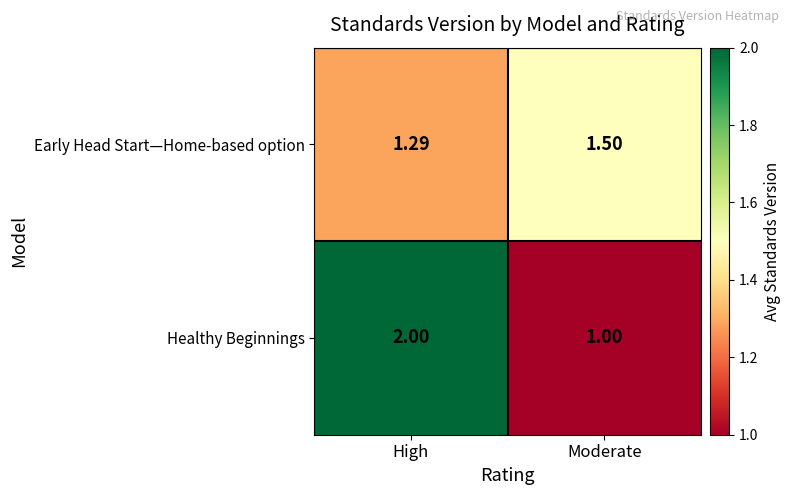

Which category has the lowest value in the Early Head Start—Home-based option series?

High